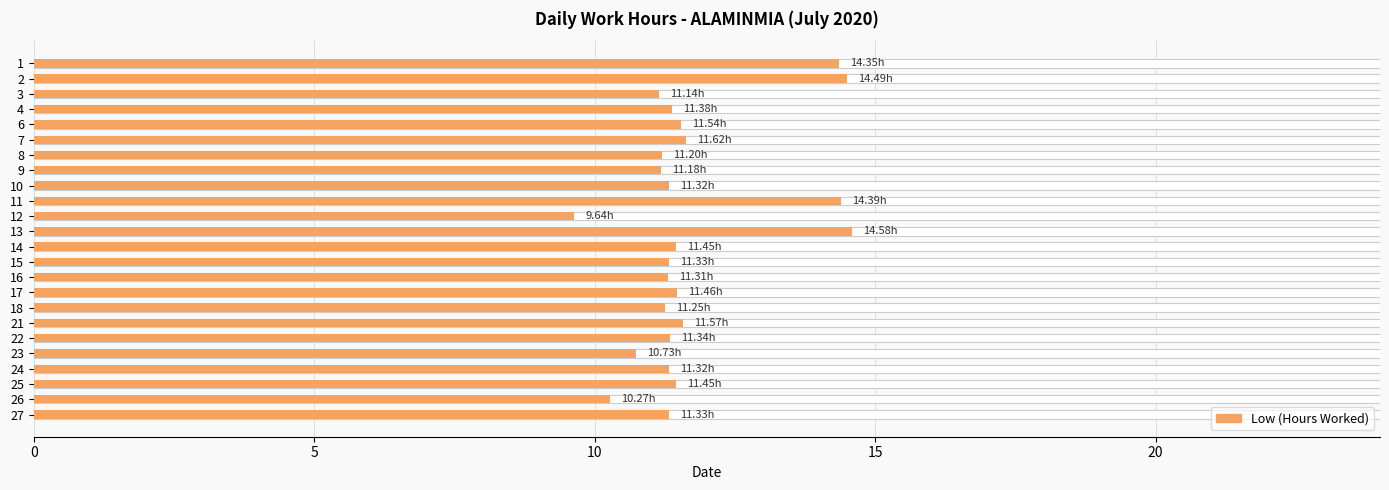

What is the minimum value shown in the chart?

9.6